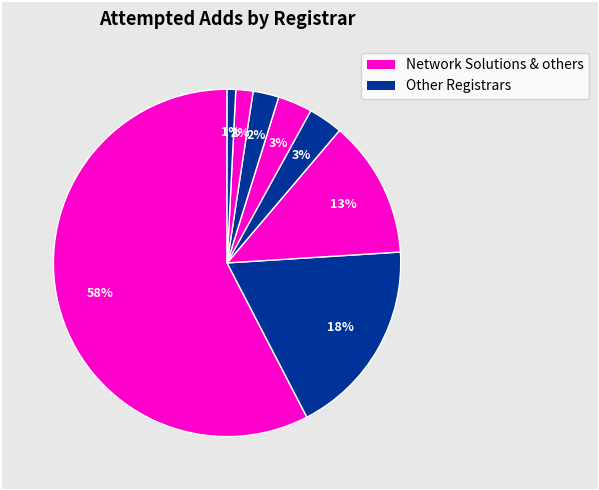

Count the number of slices in the pie.

8